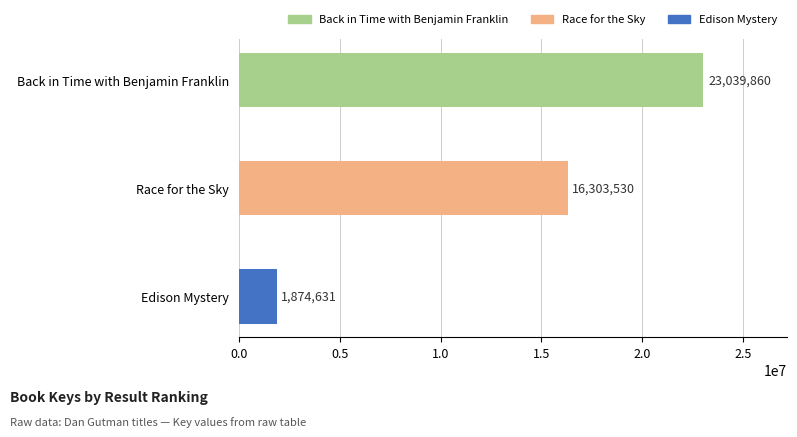

Reading bottom to top, transcribe all the data shown in this chart.

1874631	16303530	23039860